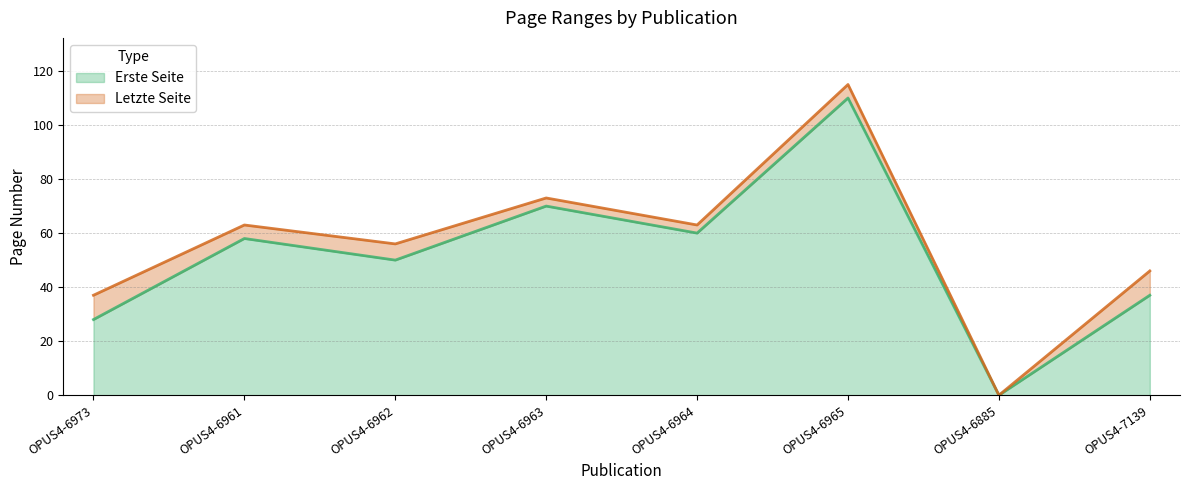

What are all the series names shown in the legend?

Erste Seite, Letzte Seite